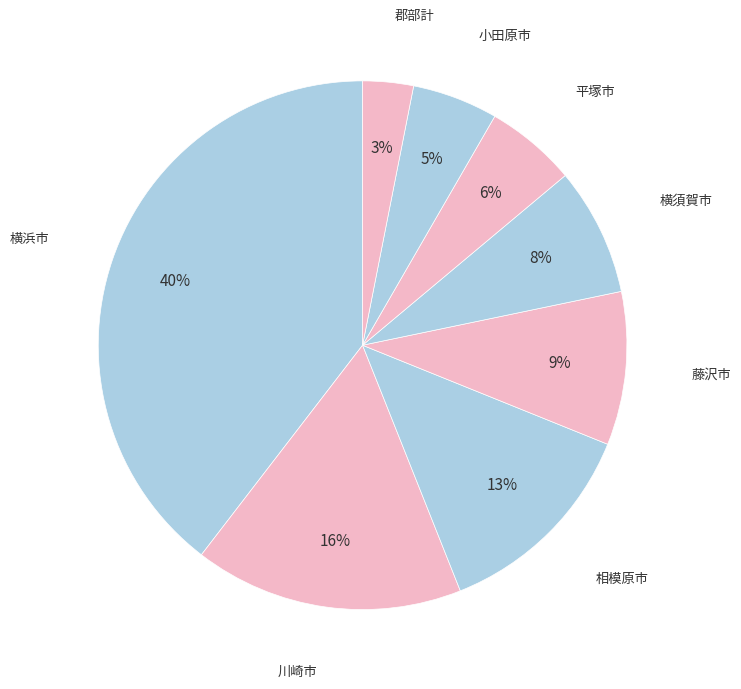

How many slices are in this pie chart?

8